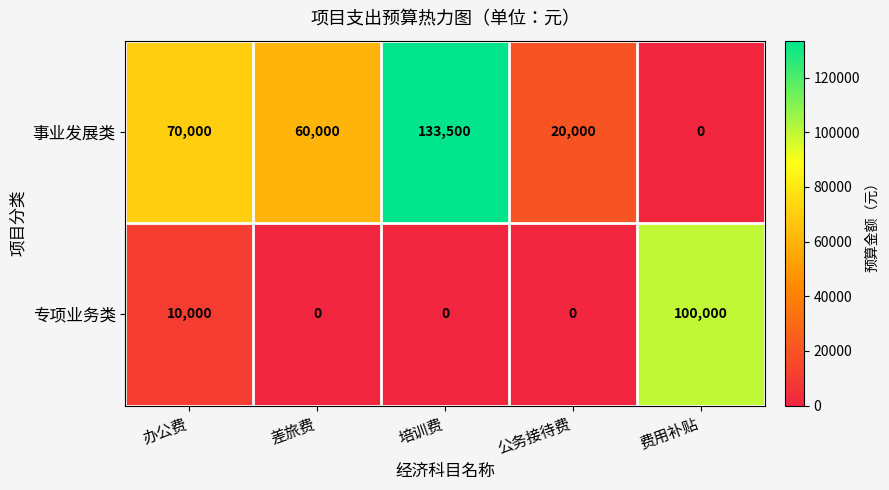

Which series has the largest range (max minus min)?

事业发展类